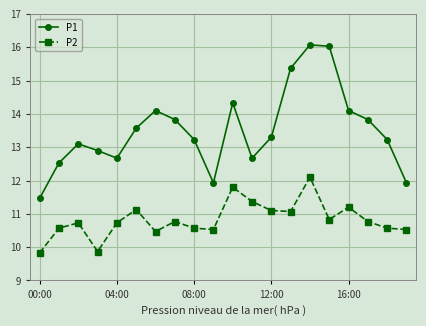

What are all the series names shown in the legend?

P1, P2